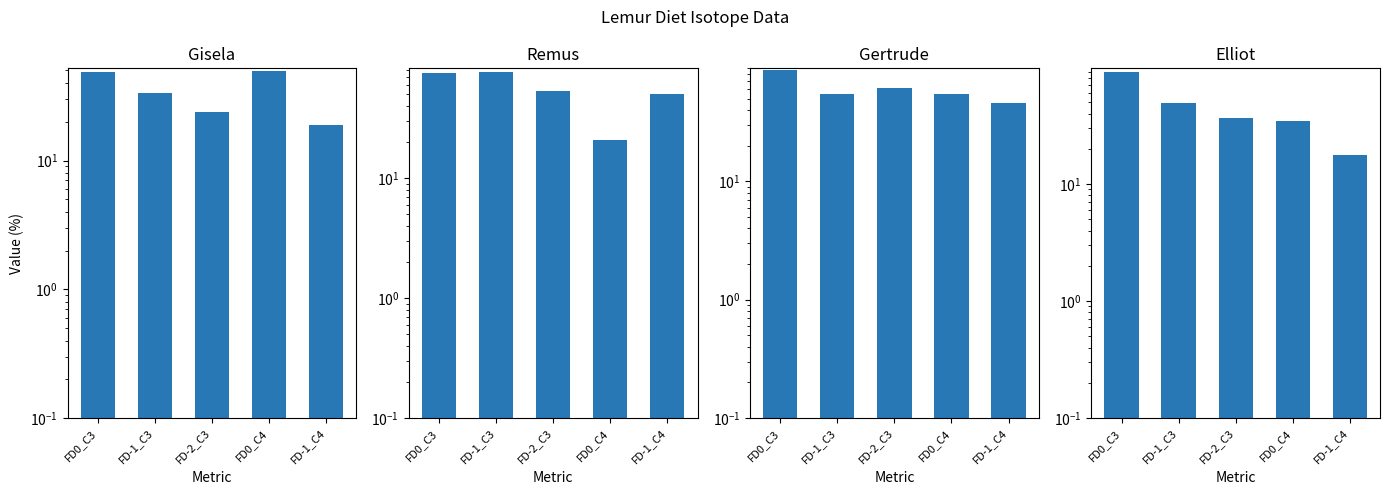

At how many categories does at least one series exceed 53?

4